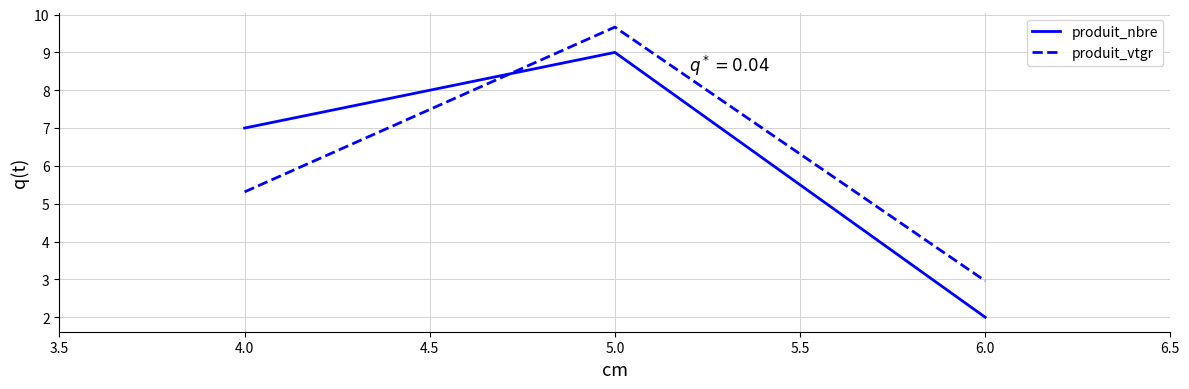

Which category has the highest value in the produit_nbre series?

5.0